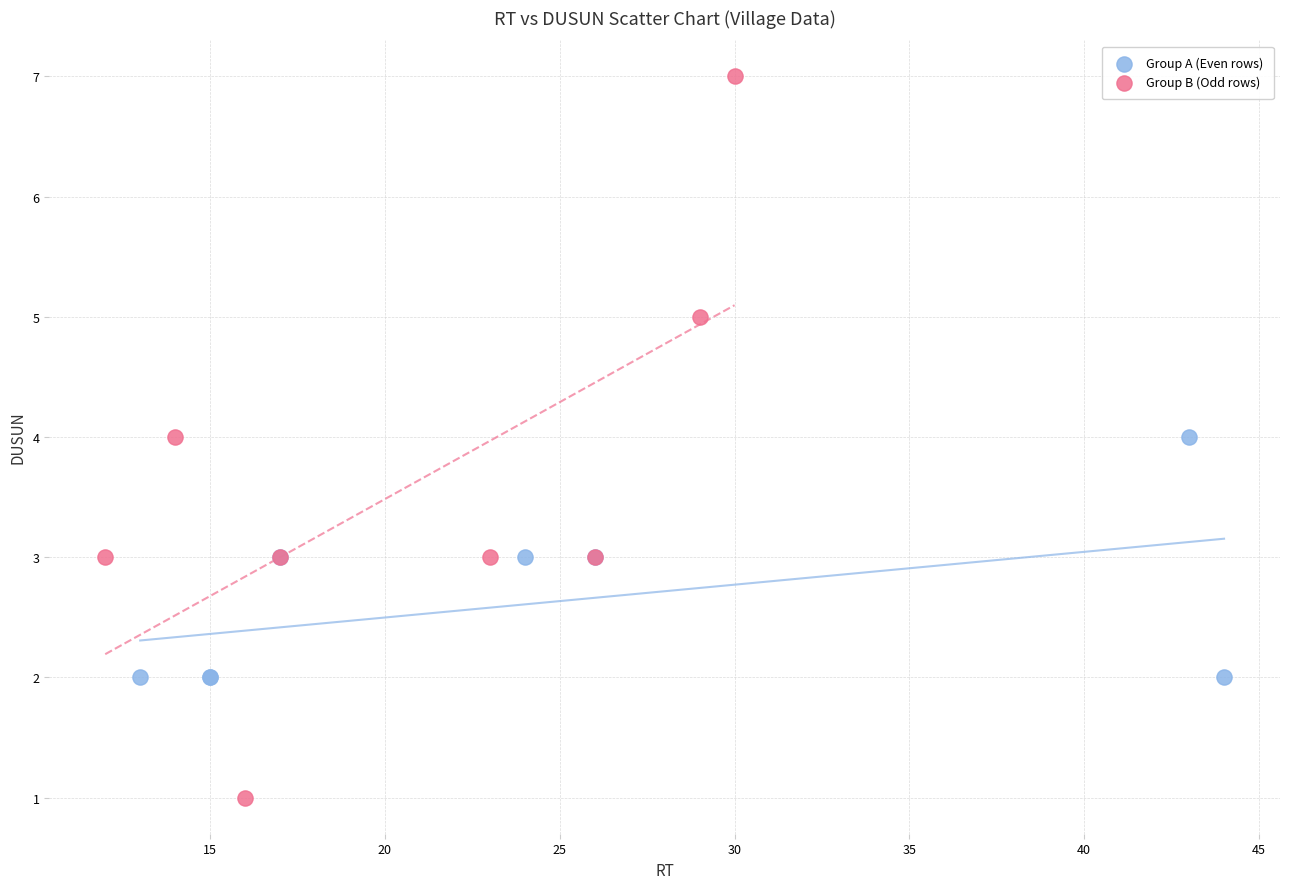

Which series contains the highest Y value?

Group B (Odd rows)